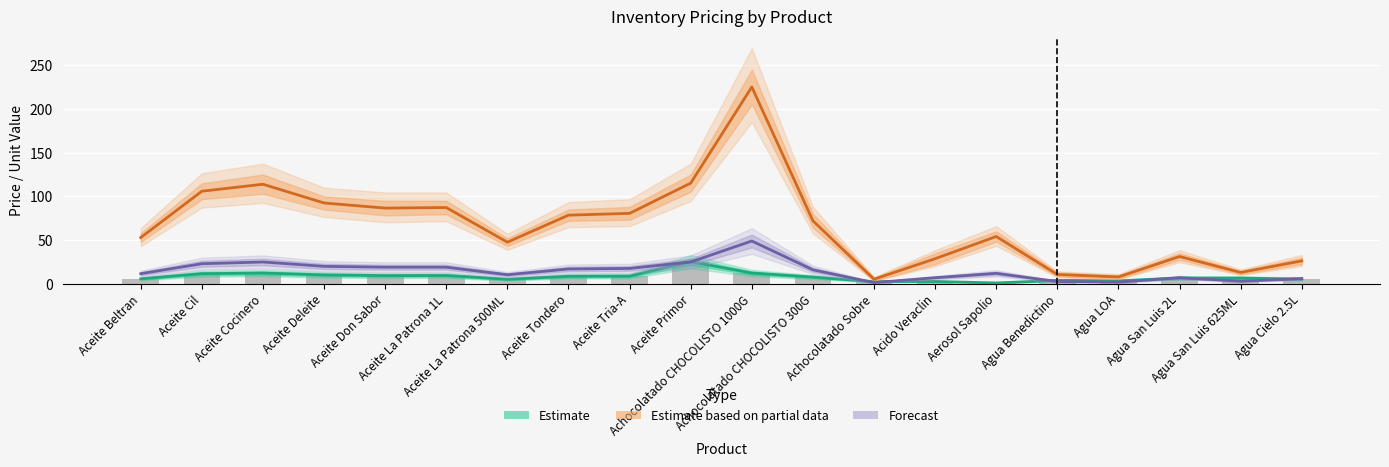

Is it true that Estimate equals 1.1 at Achocolatado Sobre?

False